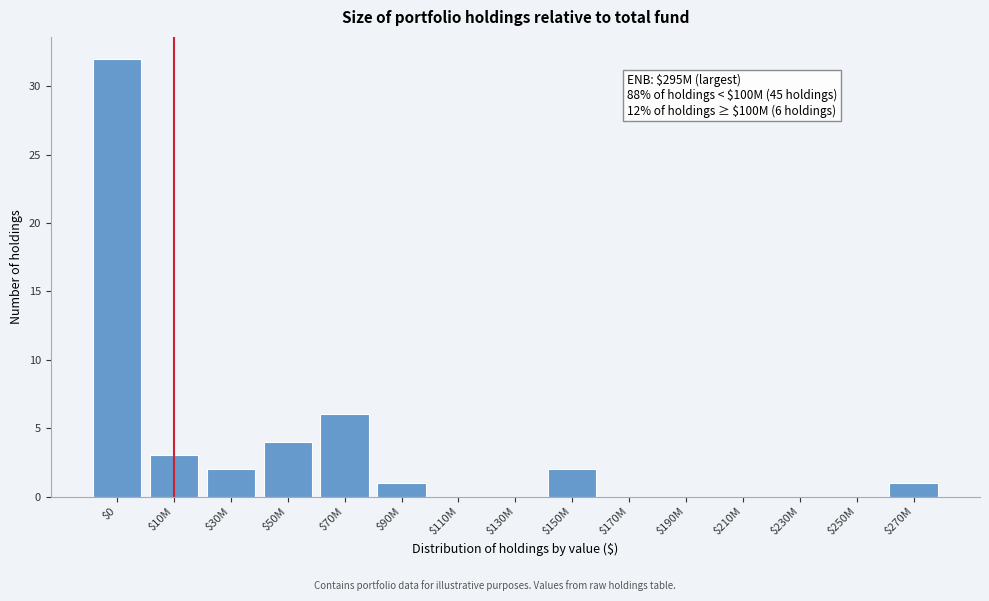

Where is the data nearest to the value 16?

$70M